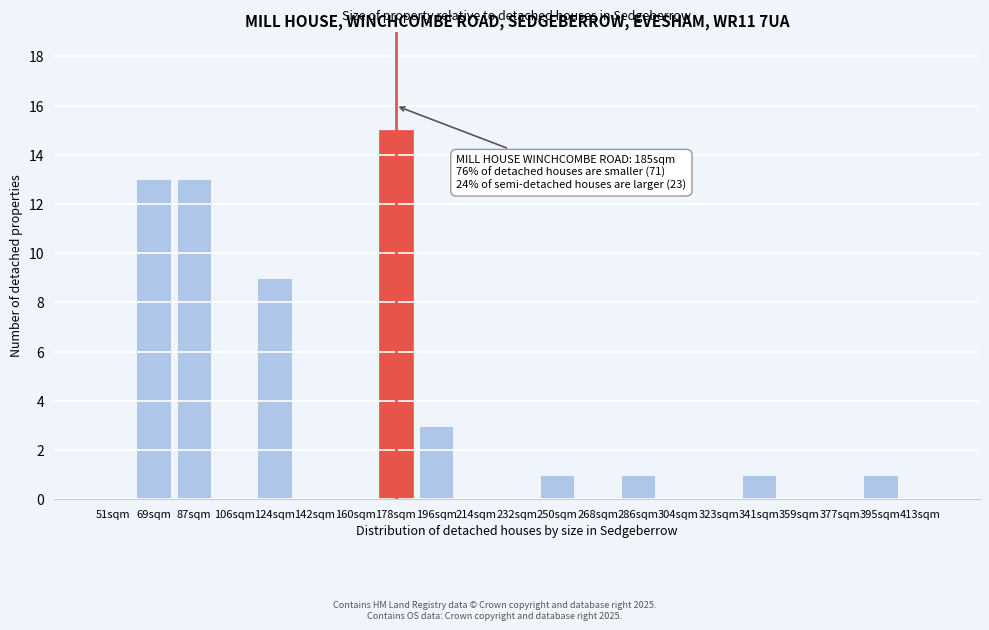

Reading right to left, list all the values displayed in this chart.

413sqm=0	395sqm=1	377sqm=0	359sqm=0	341sqm=1	323sqm=0	304sqm=0	286sqm=1	268sqm=0	250sqm=1	232sqm=0	214sqm=0	196sqm=3	178sqm=15	160sqm=0	142sqm=0	124sqm=9	106sqm=0	87sqm=13	69sqm=13	51sqm=0